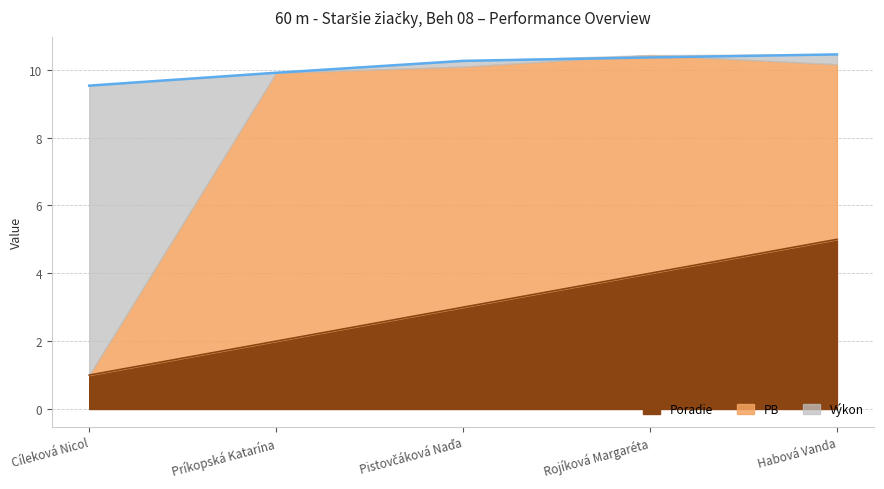

True or false: Poradie has a value of 9 at Habová Vanda.

False